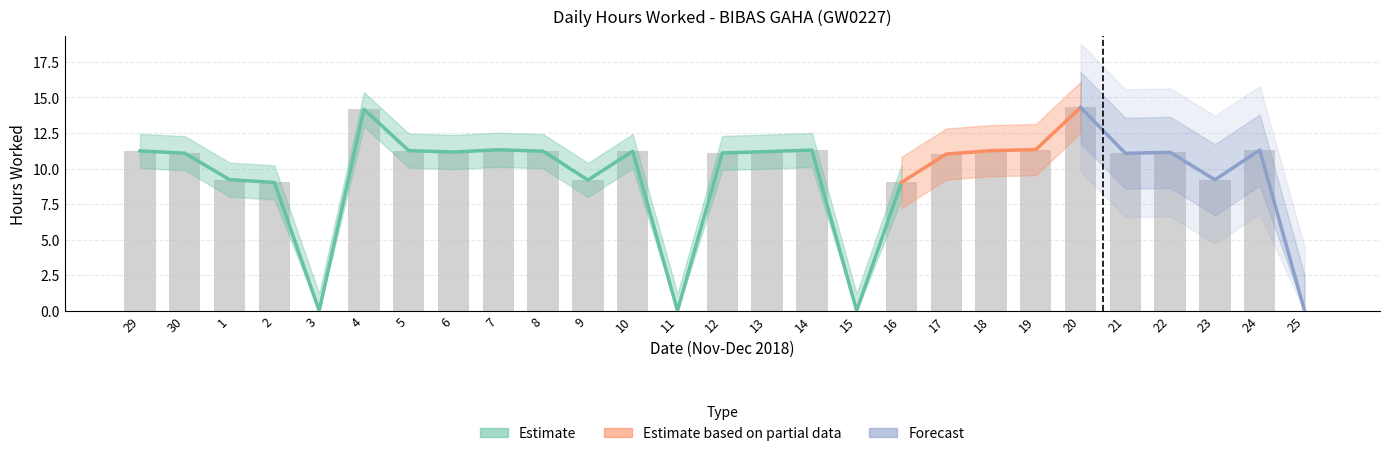

What position from the right is 25?

1